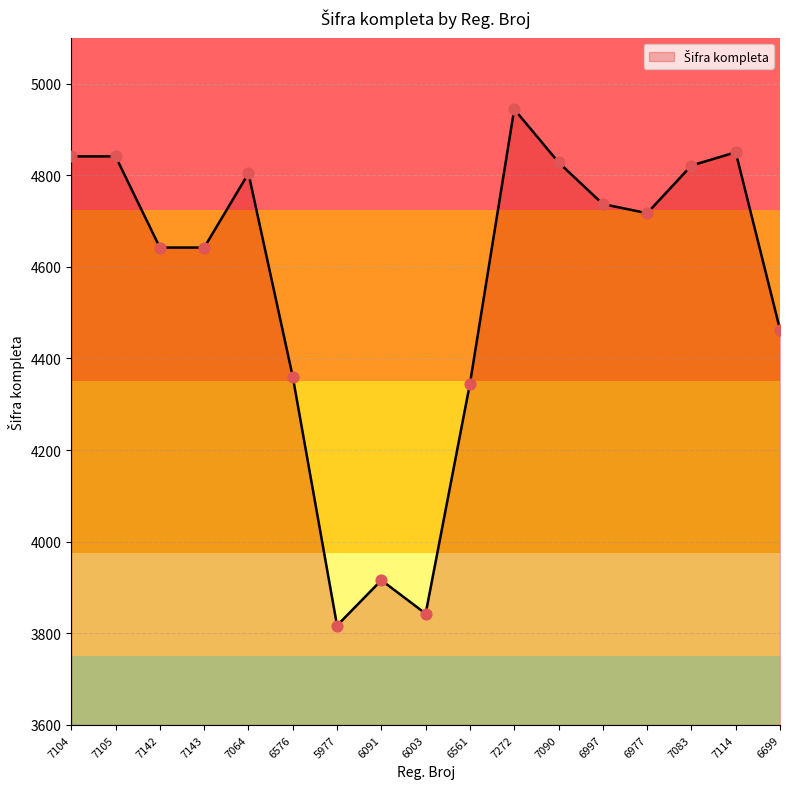

Approximately how many times larger is the value at 6091 compared to 6003?

1.0